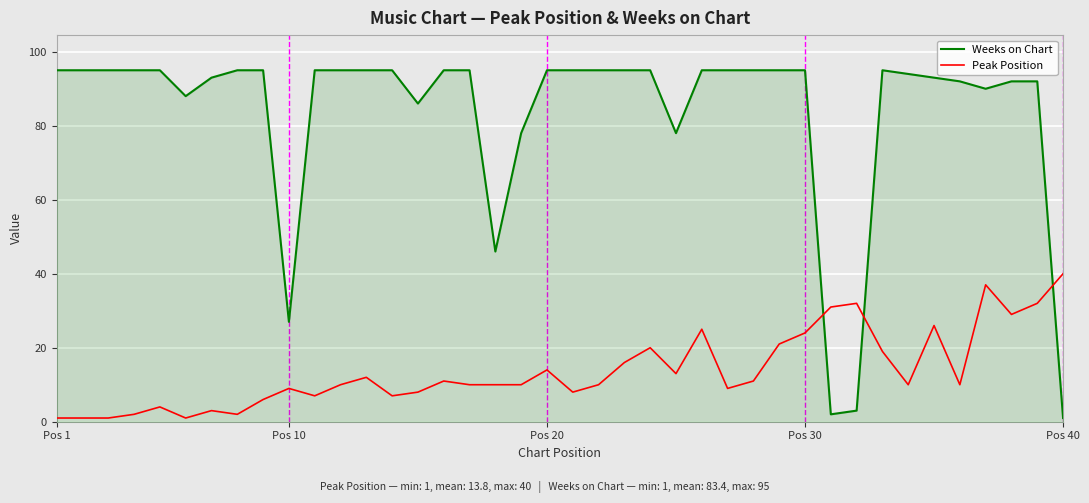

Reading left to right, what are all the values shown in this chart?

Weeks on Chart: 95	95	95	95	95	88	93	95	95	27	95	95	95	95	86	95	95	46	78	95	95	95	95	95	78	95	95	95	95	95	2	3	95	94	93	92	90	92	92	1
Peak Position: 1	1	1	2	4	1	3	2	6	9	7	10	12	7	8	11	10	10	10	14	8	10	16	20	13	25	9	11	21	24	31	32	19	10	26	10	37	29	32	40